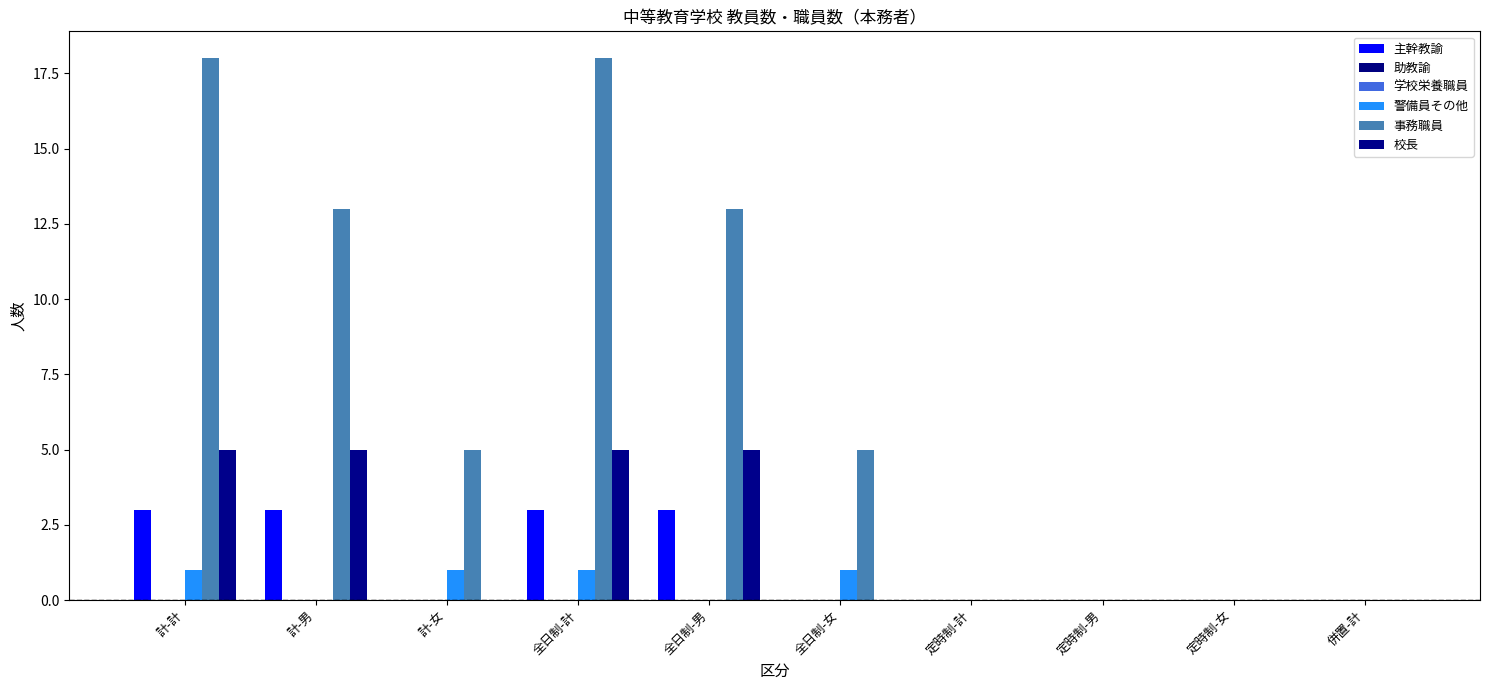

At which category does the chart reach its peak across all series?

計-計